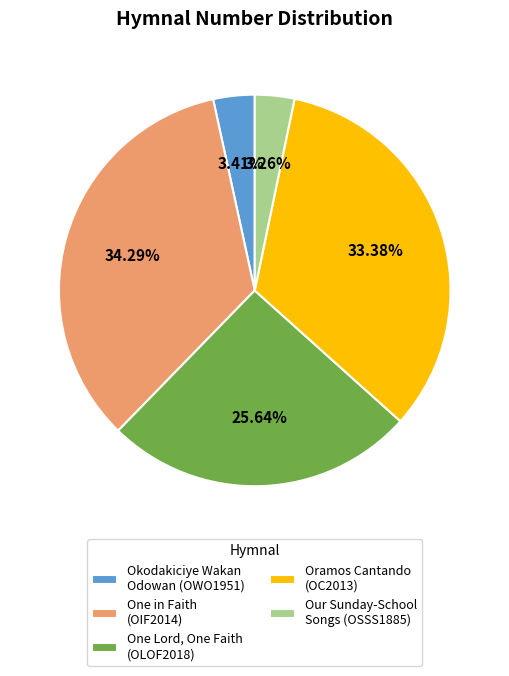

Is there a majority slice in this chart?

No